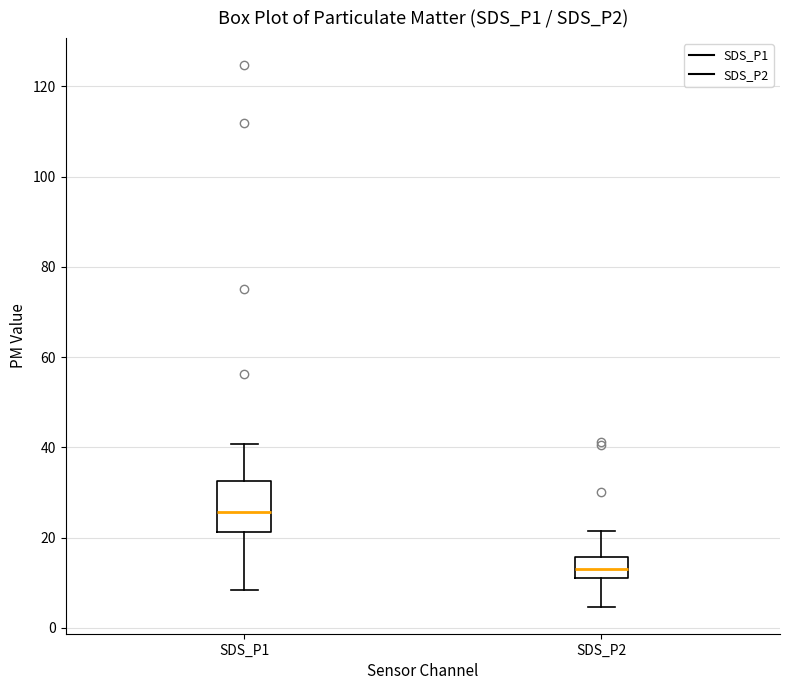

Which box's median line is the lowest?

SDS_P2